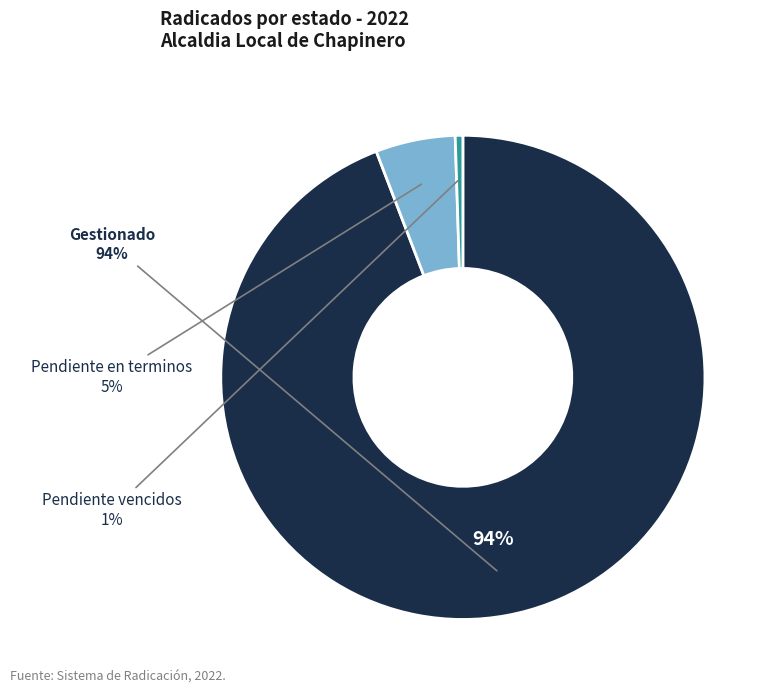

The Pendiente vencidos slice represents 11% of the pie. True or false?

False